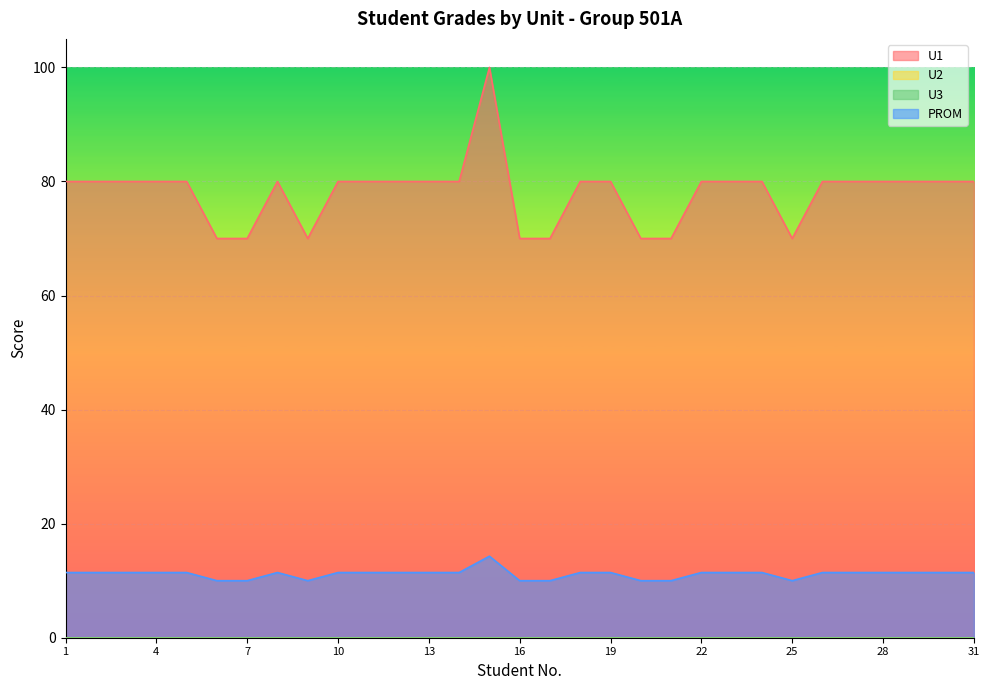

What is the difference between the maximum and minimum values in the PROM series?

4.3